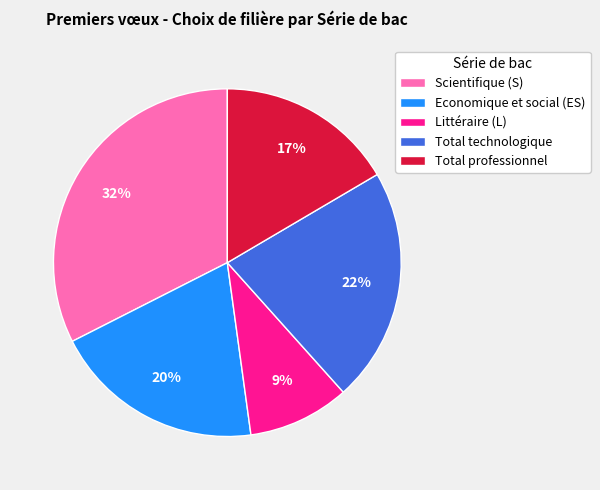

To the nearest percent, what portion does Economique et social (ES) represent?

20%